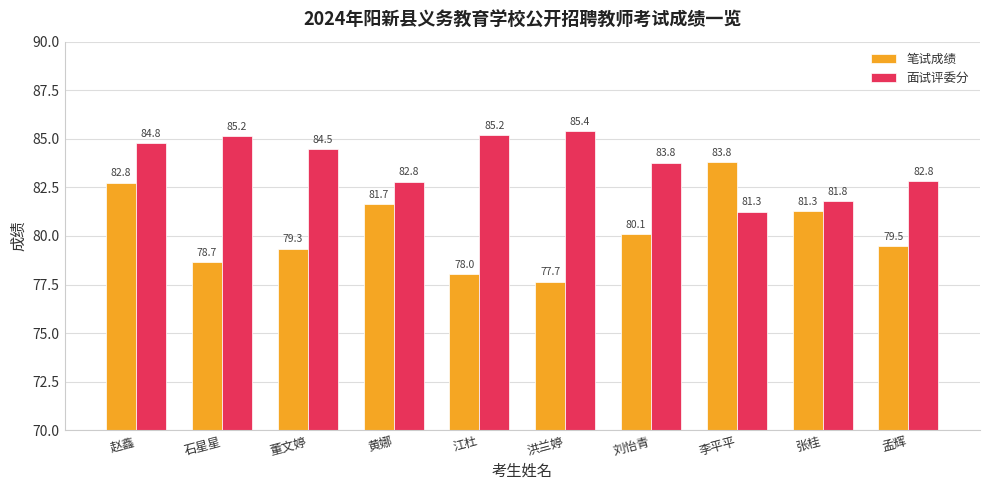

The 笔试成绩 series shows 140.7 at 李平平. True or false?

False